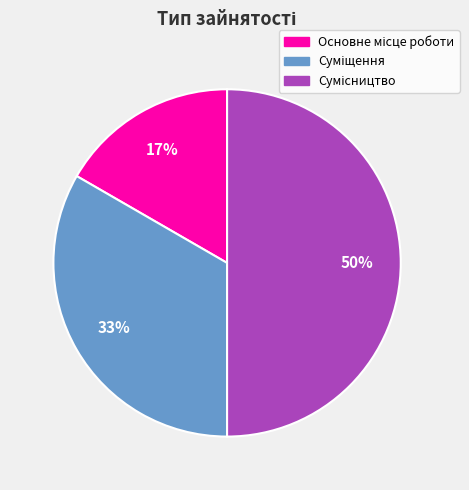

To the nearest percent, what is the average slice percentage?

33%